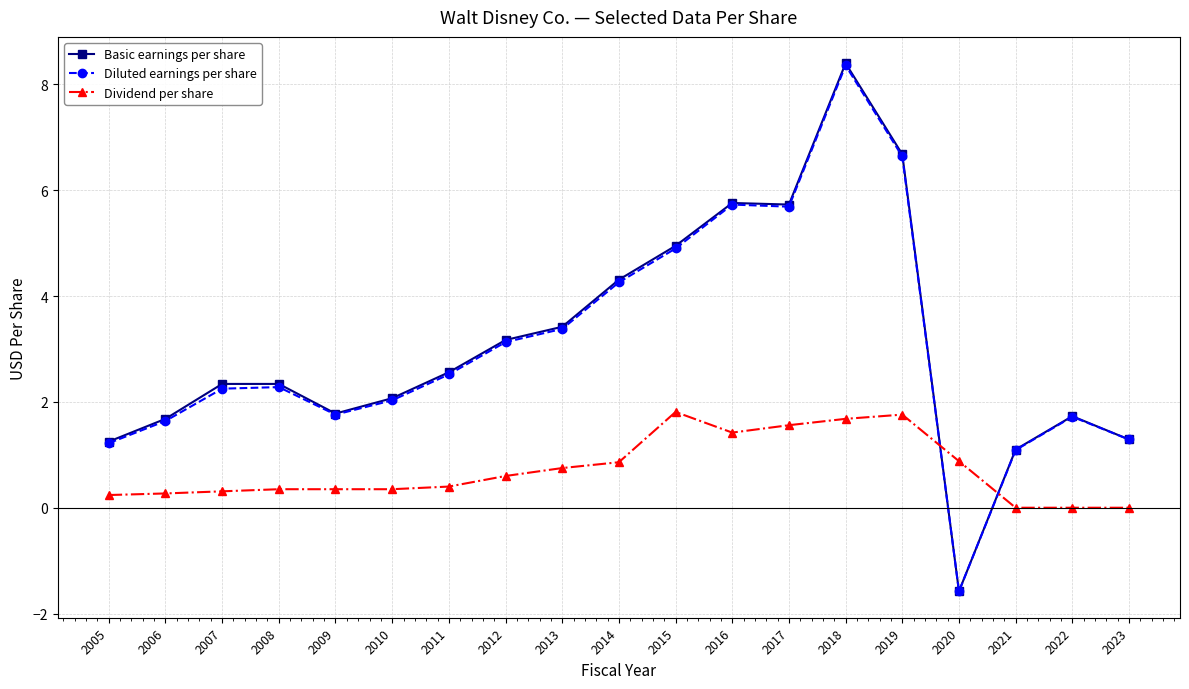

Where is the first local minimum for Basic earnings per share?

2009